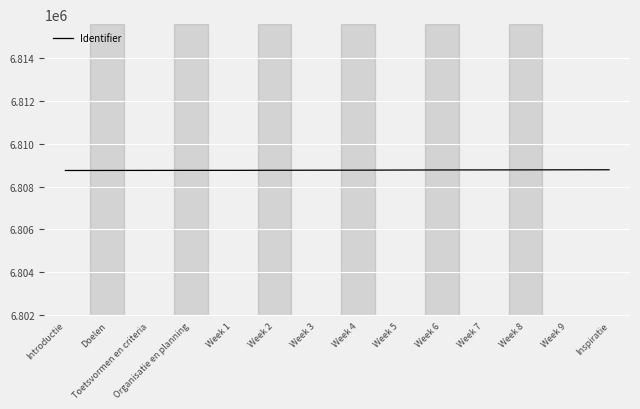

Approximately how many times larger is the value at Week 9 compared to Inspiratie?

1.0